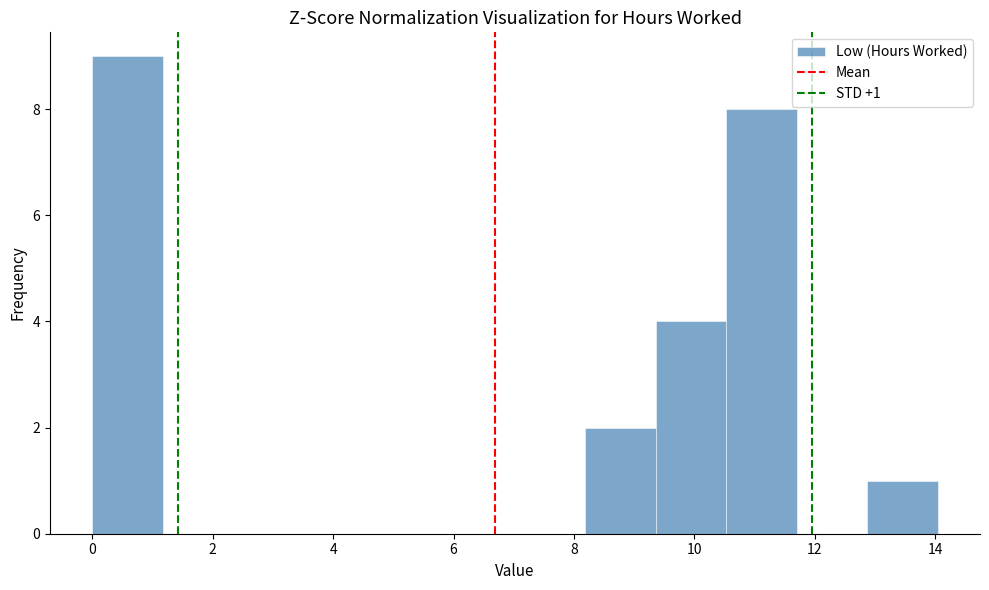

Which range on the x-axis has the tallest bar?

0.0 to 1.2